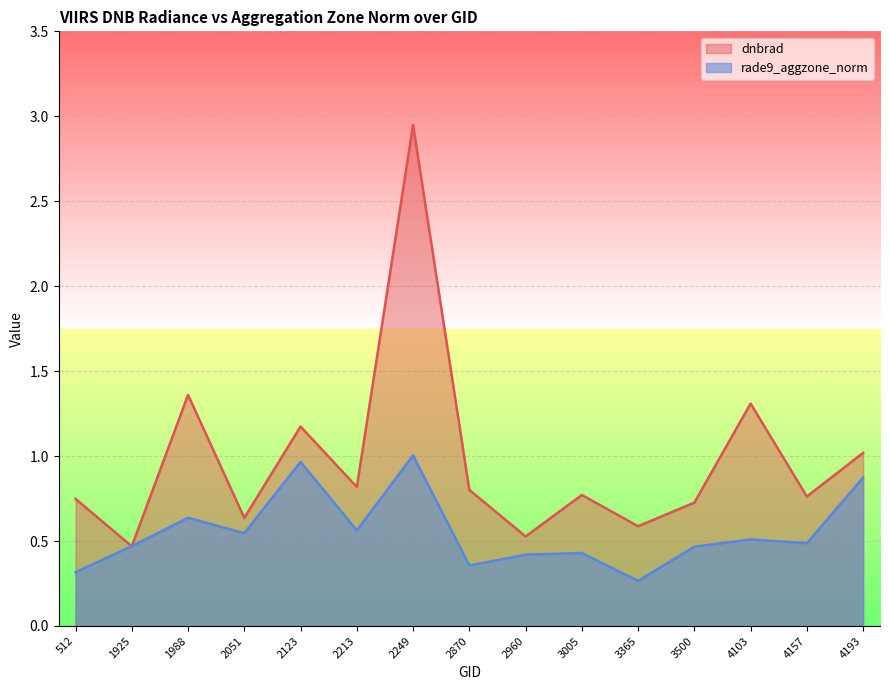

The rade9_aggzone_norm series shows 0.3 at 3365. True or false?

True